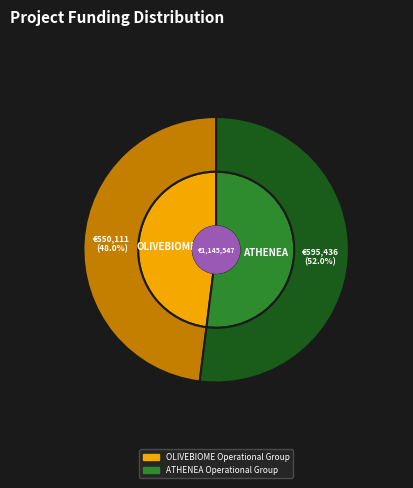

To the nearest percent, what portion does OLIVEBIOME represent?

48%